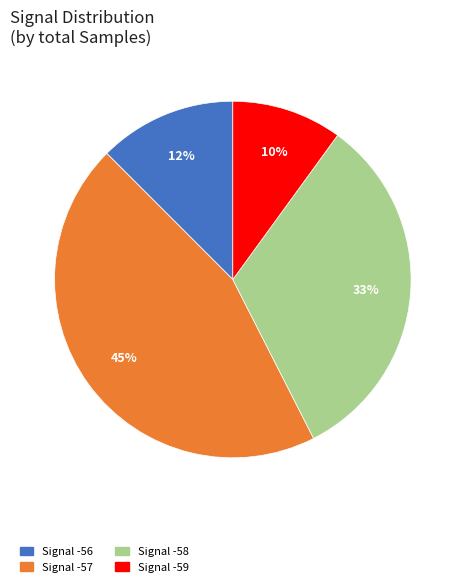

Is there any slice that represents more than half of the pie?

No